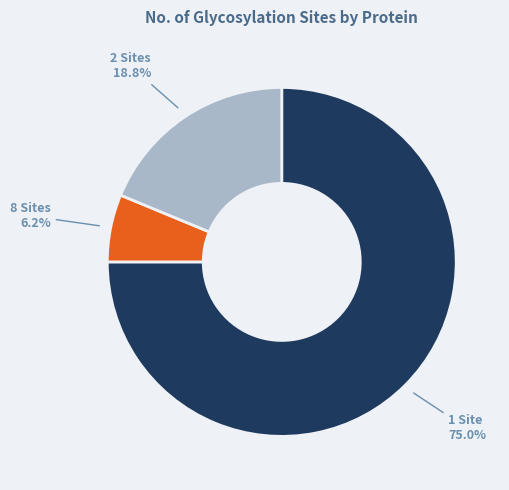

Rank the categories by value from highest to lowest.

1 Site, 2 Sites, 8 Sites